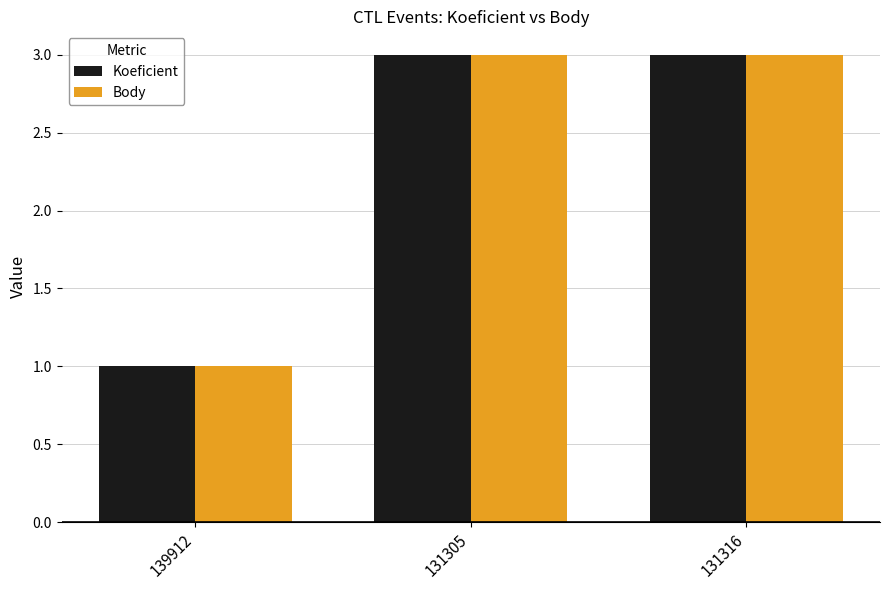

Reading left to right, what are all the values shown in this chart?

Koeficient: 1	3	3
Body: 1	3	3